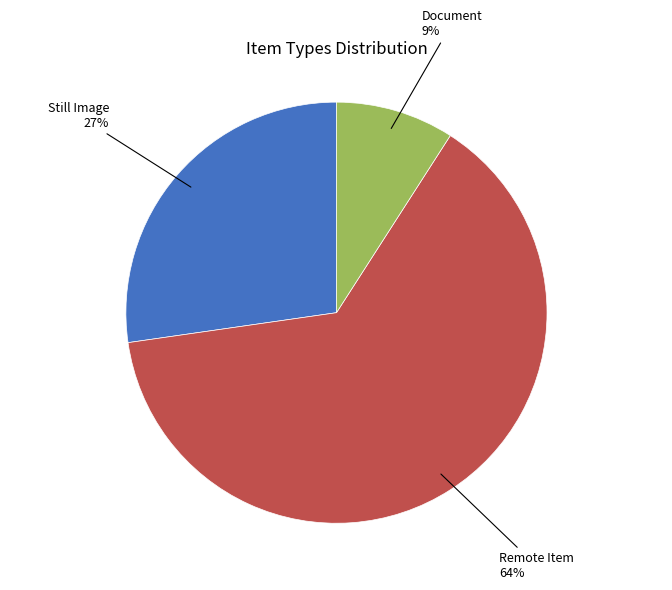

To the nearest percent, what is the difference between the largest and smallest slice percentages?

55%